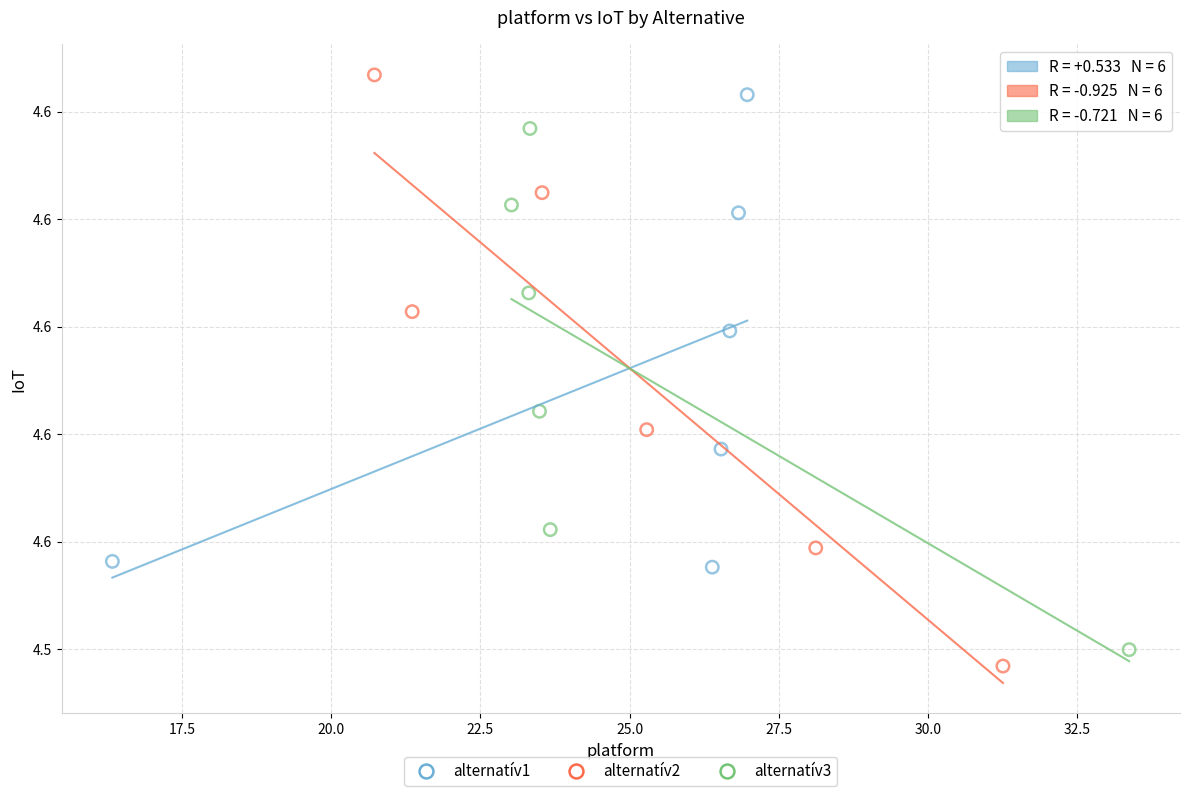

Which series contains the lowest Y value?

alternatív2